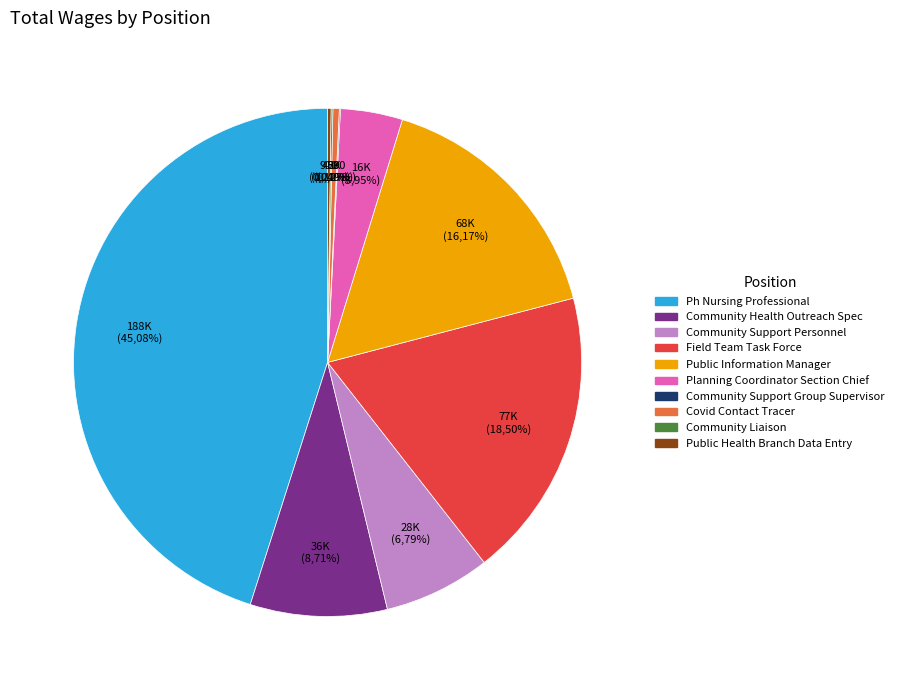

Count the number of slices in the pie.

10